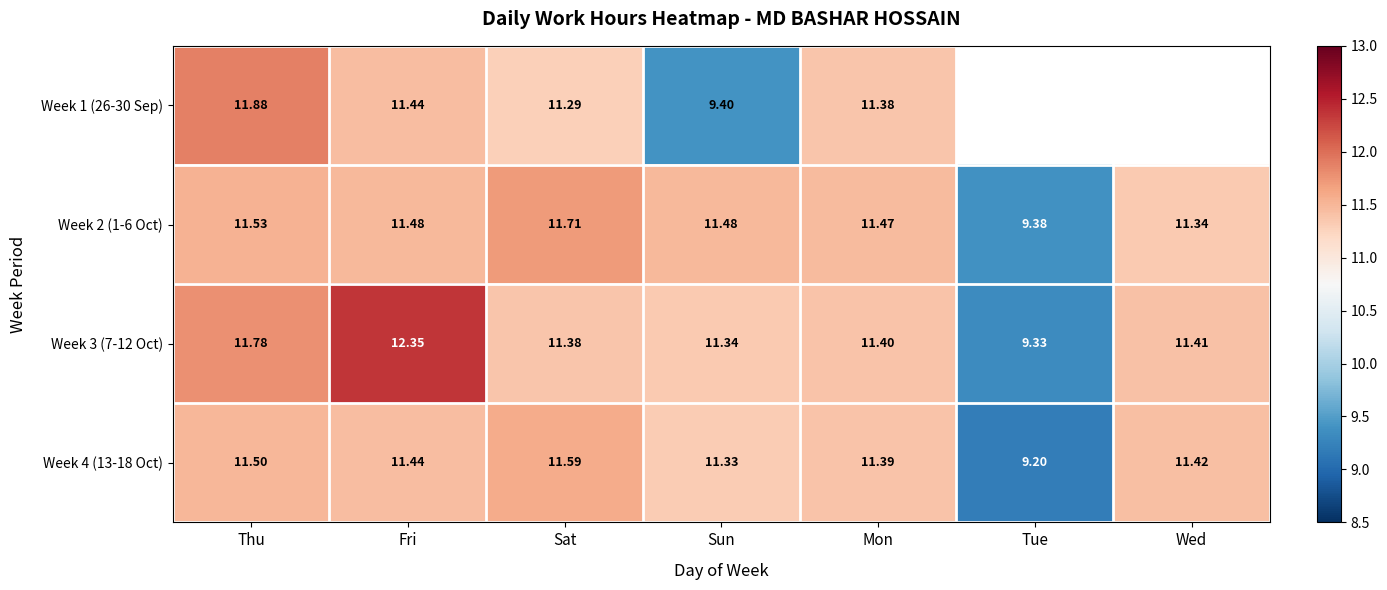

Count the number of data series in this chart.

4